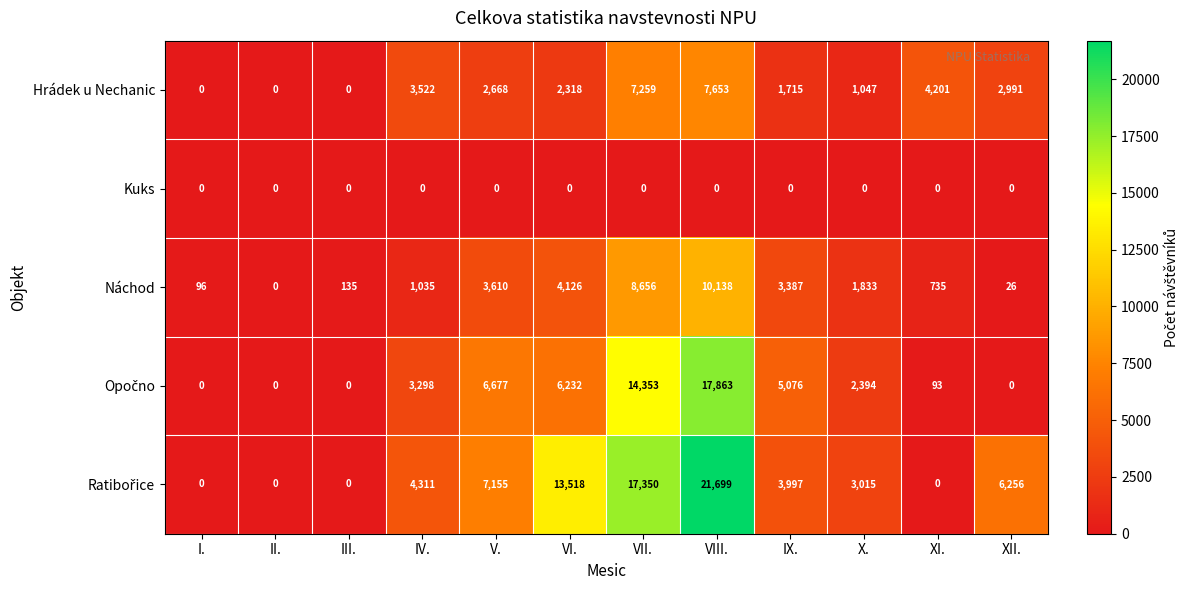

At how many categories does at least one series exceed 11498?

3